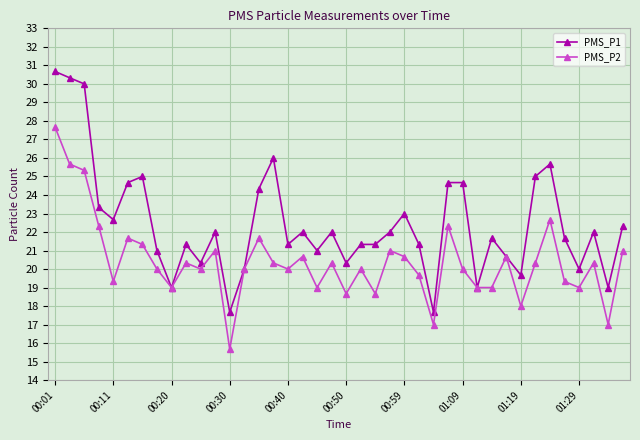

What is the value of the PMS_P1 point at the 28th from the left?

24.7